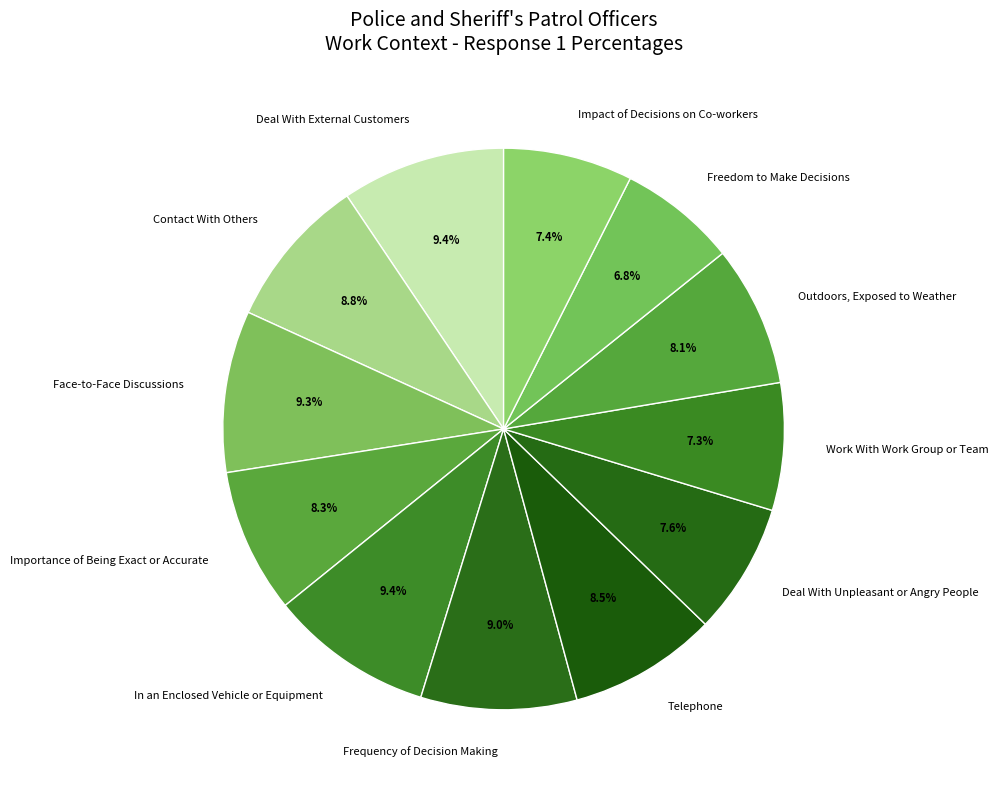

Which category has the smallest portion of the pie?

Freedom to Make Decisions